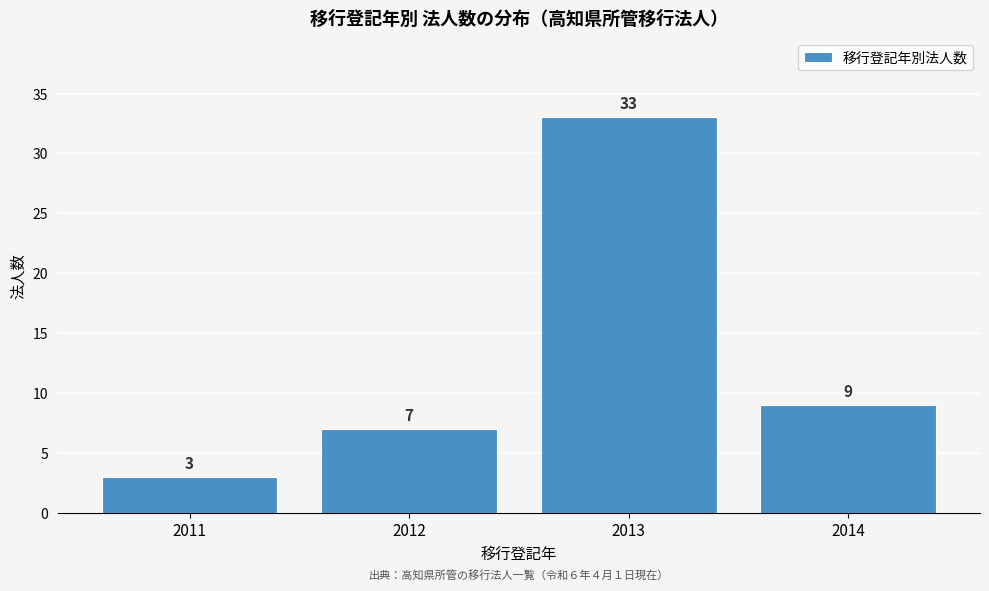

Reading left to right, what are all the values shown in this chart?

2011=3	2012=7	2013=33	2014=9